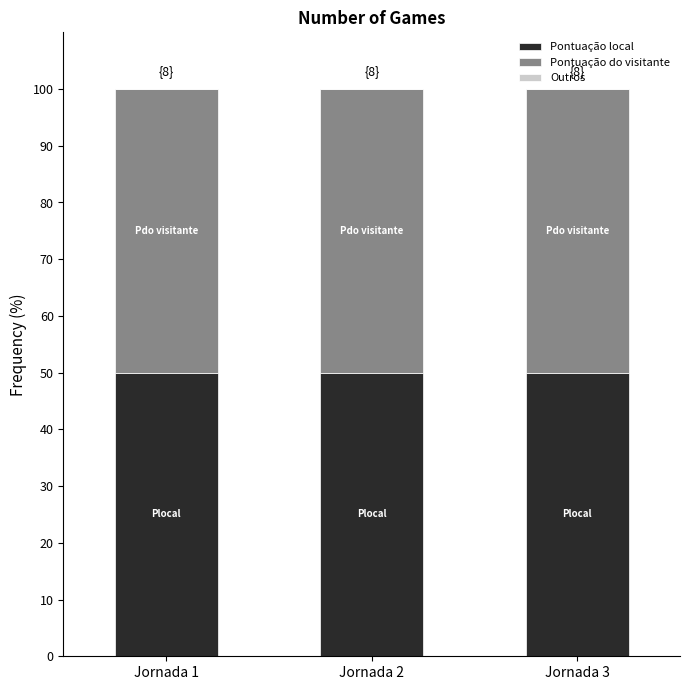

What are all the series names shown in the legend?

Pontuação local, Pontuação do visitante, Outros